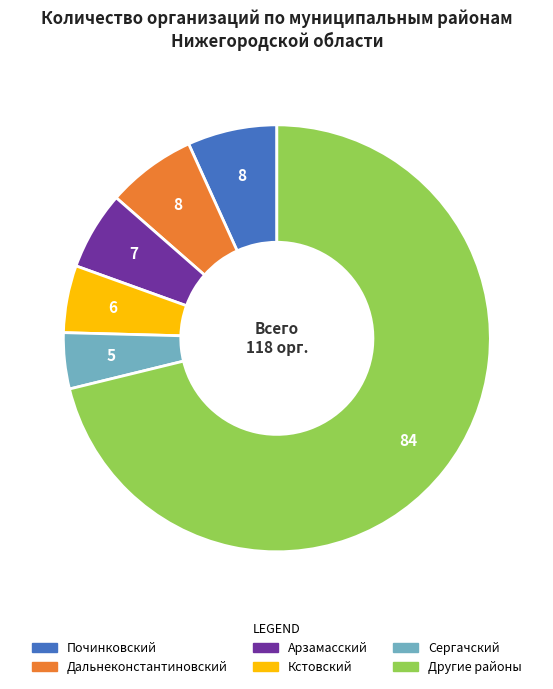

Is there a majority slice in this chart?

Yes